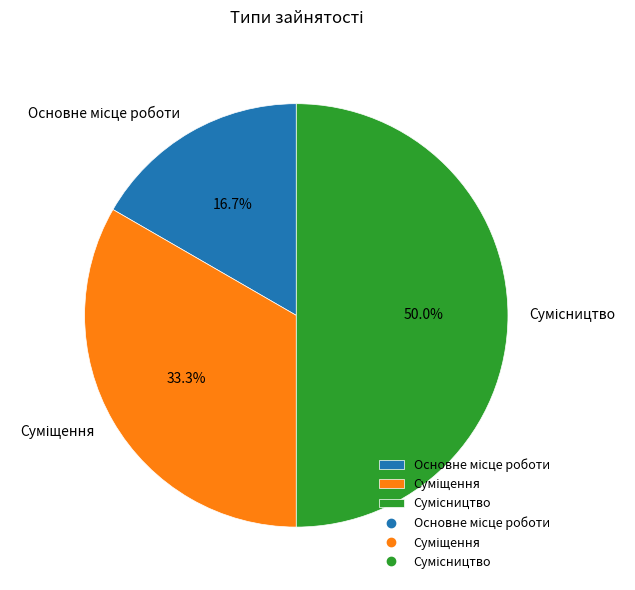

What is the change in value from Основне місце роботи to Сумісництво?

+2